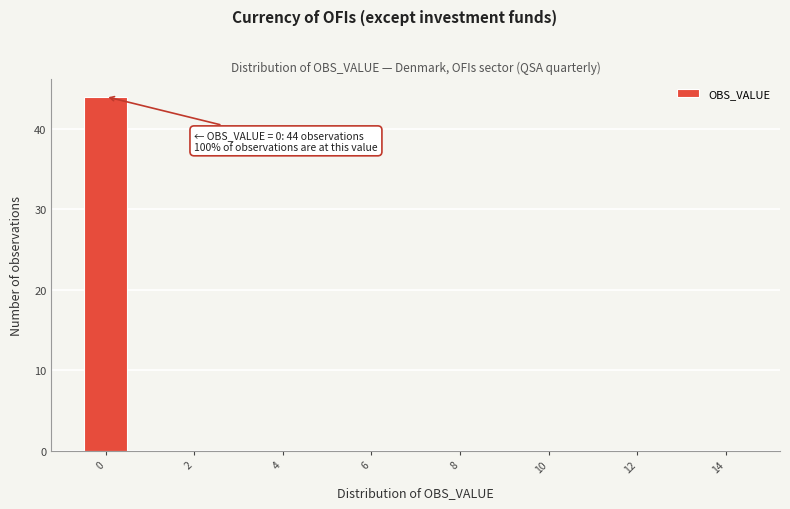

Over which range of the x-axis is the bar tallest?

-0.5 to 0.5